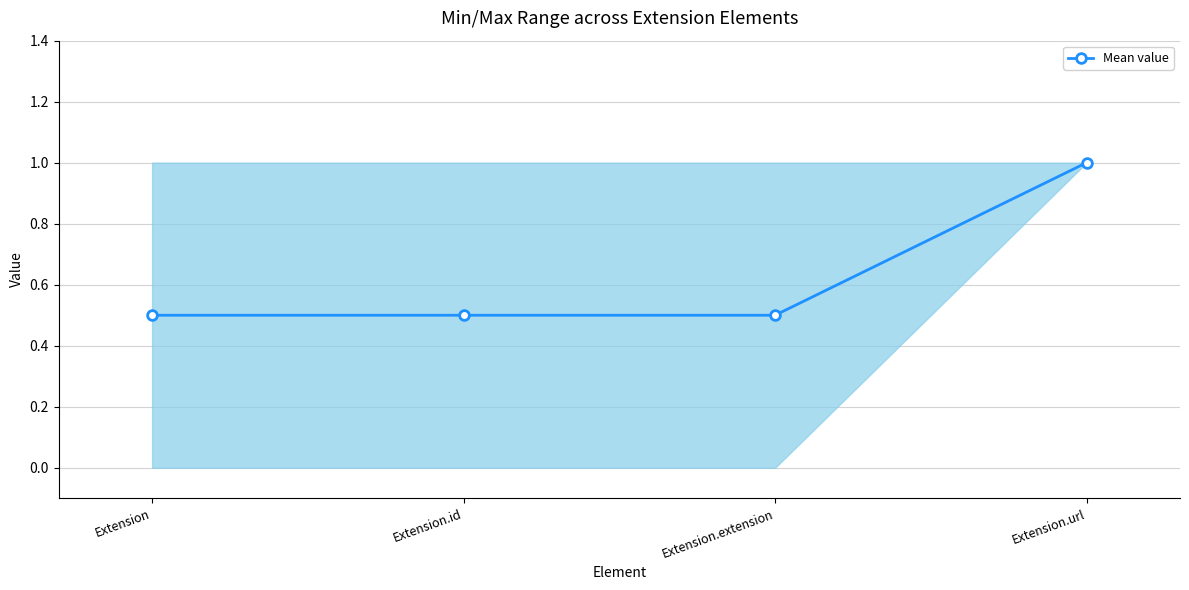

What is the average value?

0.6